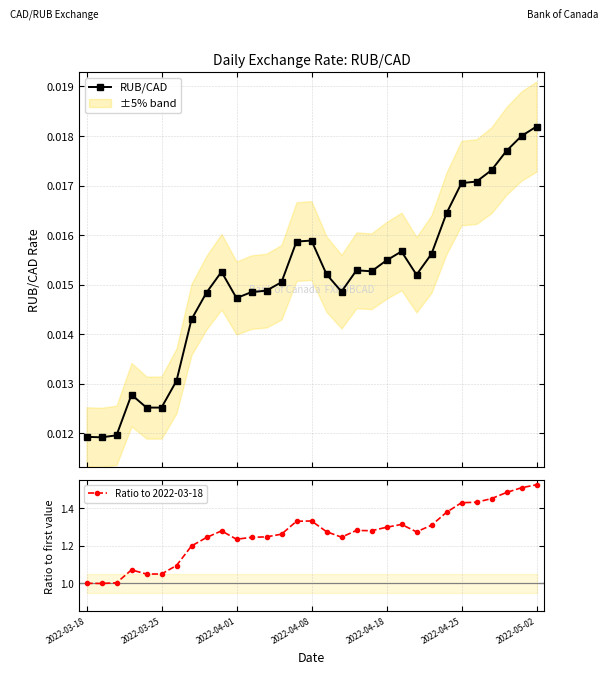

Count the RUB/CAD values in the range 0 to 1.

31